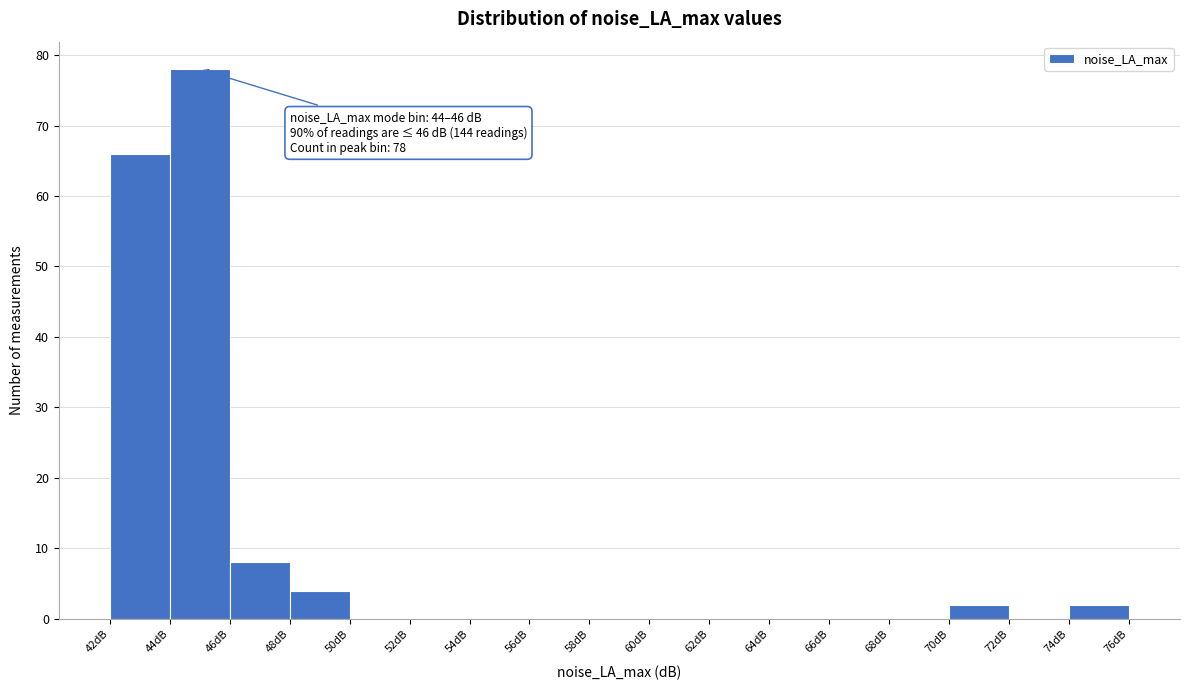

Over which range of the x-axis is the bar tallest?

44 to 46